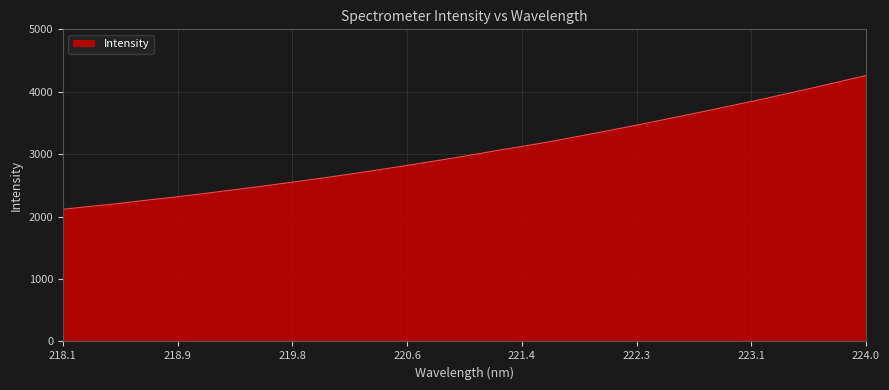

What is the greatest value displayed?

4260.5